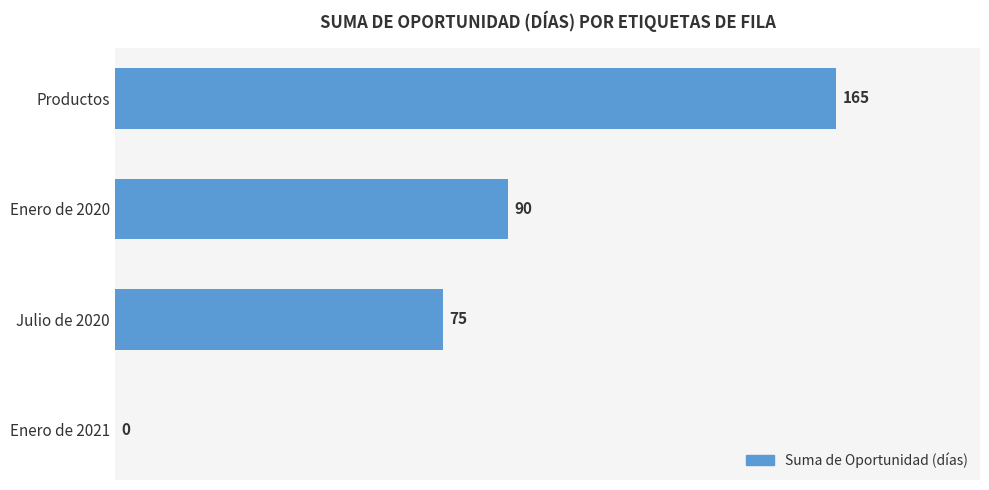

What is the change in value from Julio de 2020 to Enero de 2021?

-75